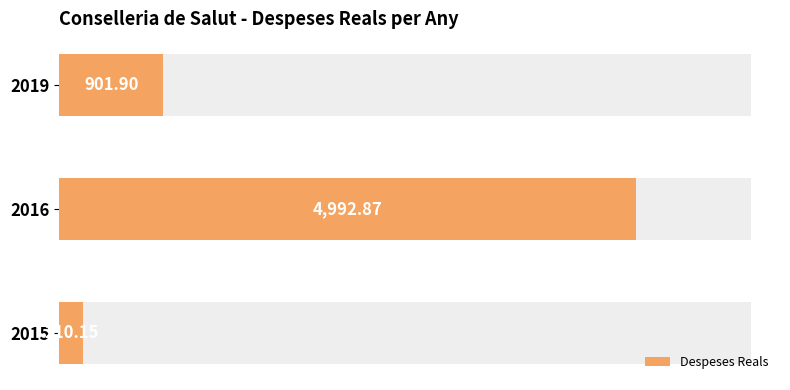

Is it true that the value at 2015 is 129.8?

False